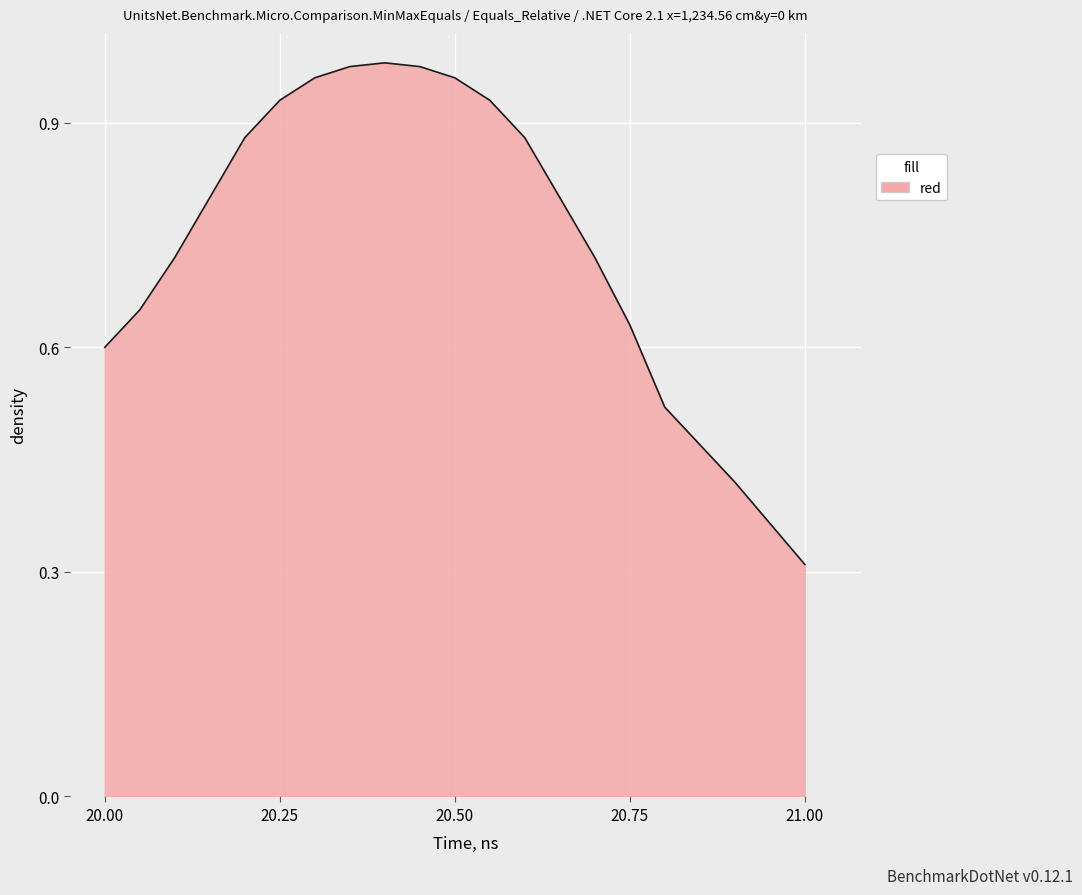

What is the minimum value shown in the chart?

0.3